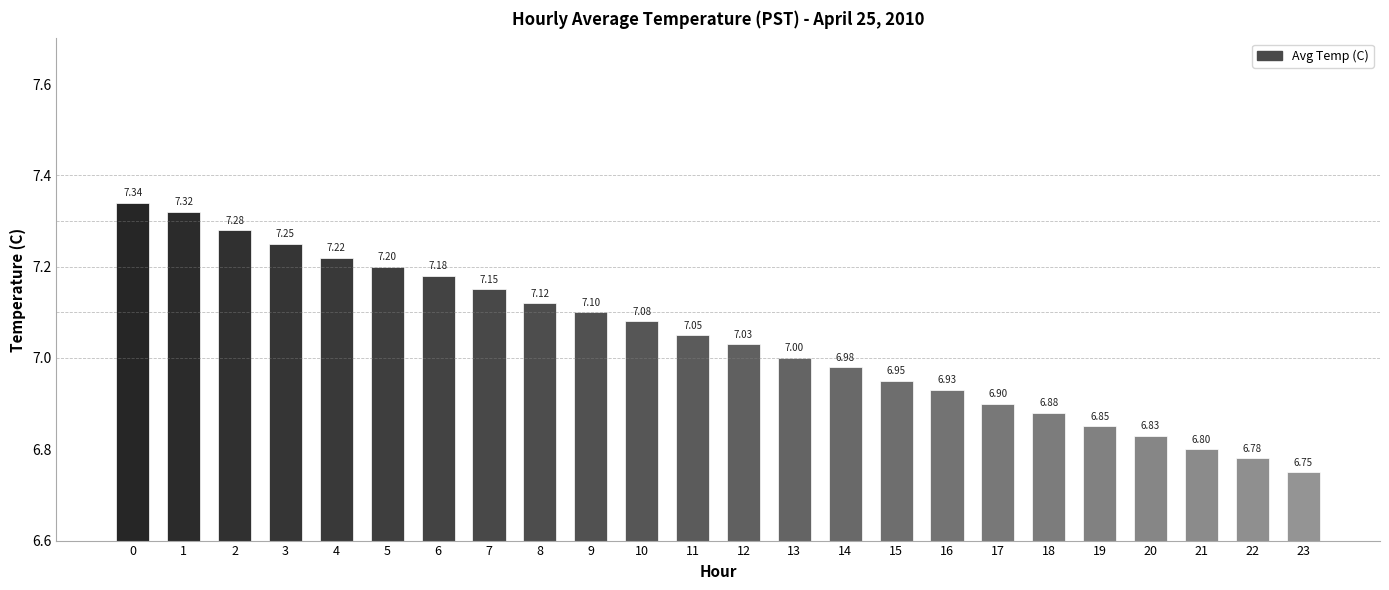

What is the value of the 9th bar from the left?

7.1